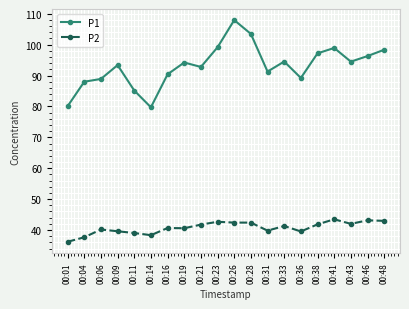

What value does the P2 series have at 00:14?

38.3